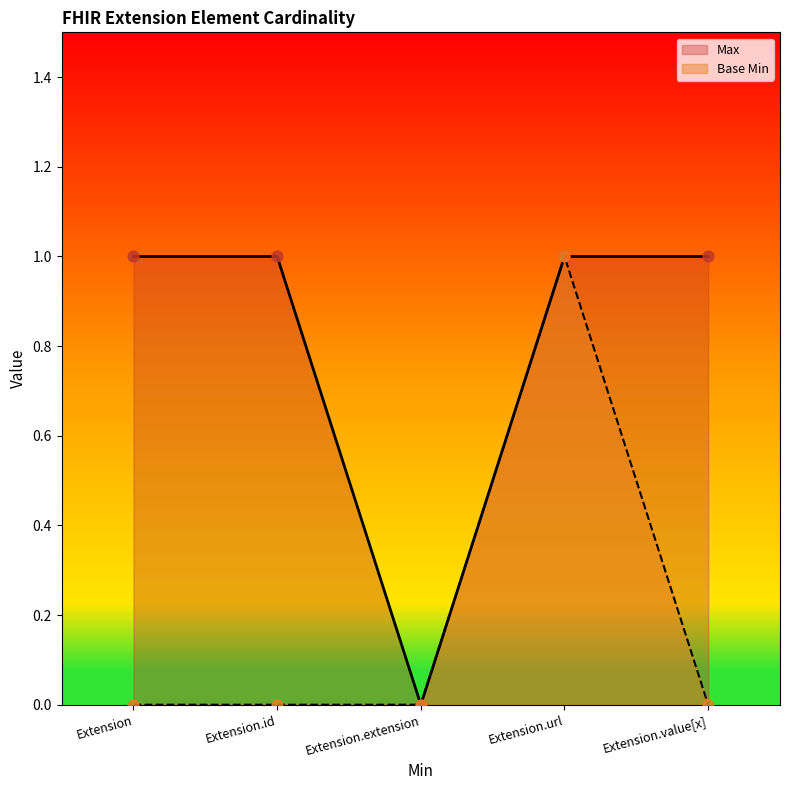

Is the value of Base Min at Extension.value[x] greater than the value of Max at Extension.value[x]?

No